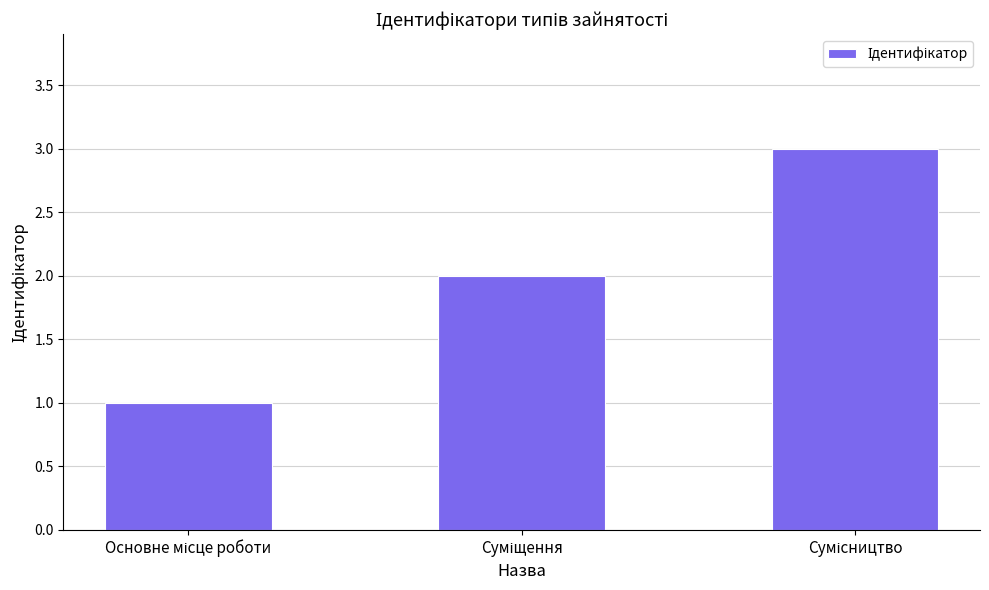

Reading left to right, list all the values displayed in this chart.

1	2	3